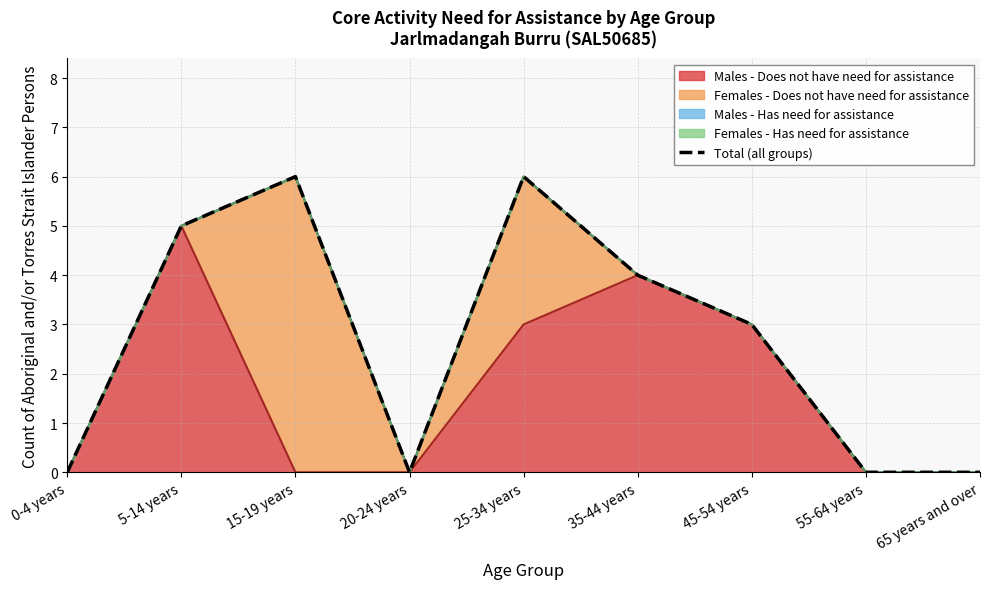

How many lines are shown in the chart?

1